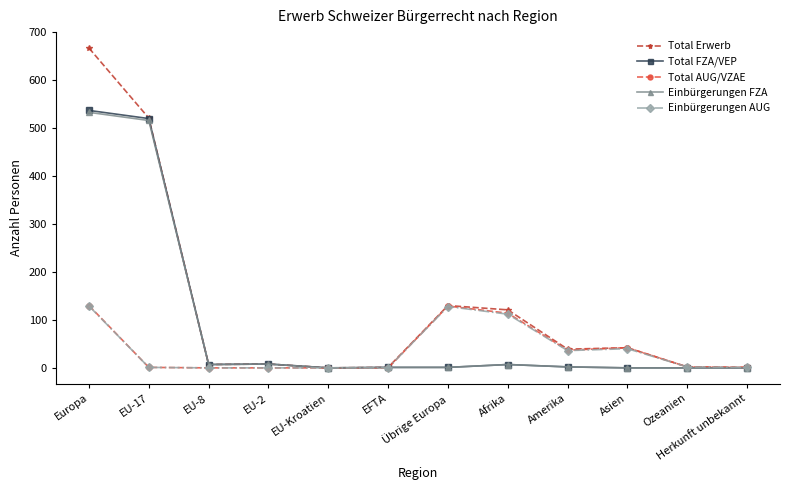

What is the total value across all series at Ozeanien?

6